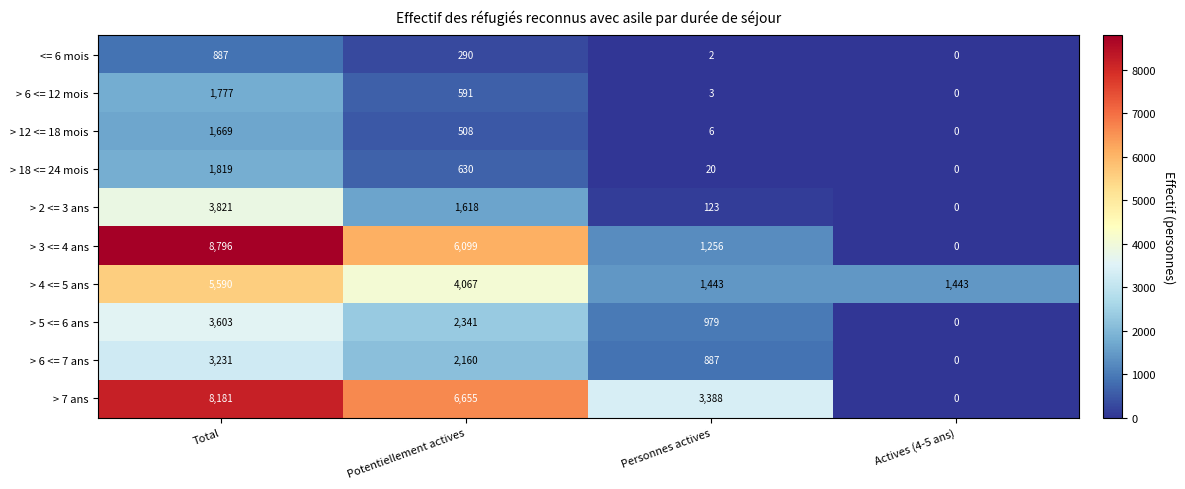

What is the difference between the > 5 <= 6 ans values at Potentiellement actives and Personnes actives?

1362